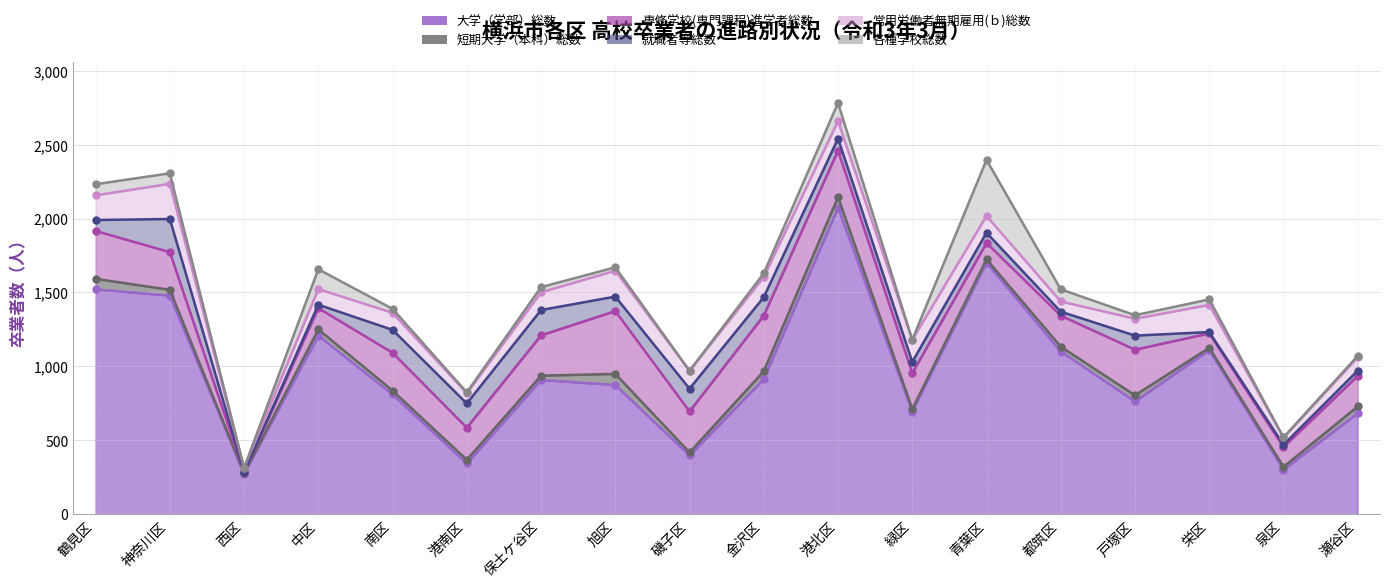

Which category has the lowest value in the 短期大学（本科）総数 series?

西区